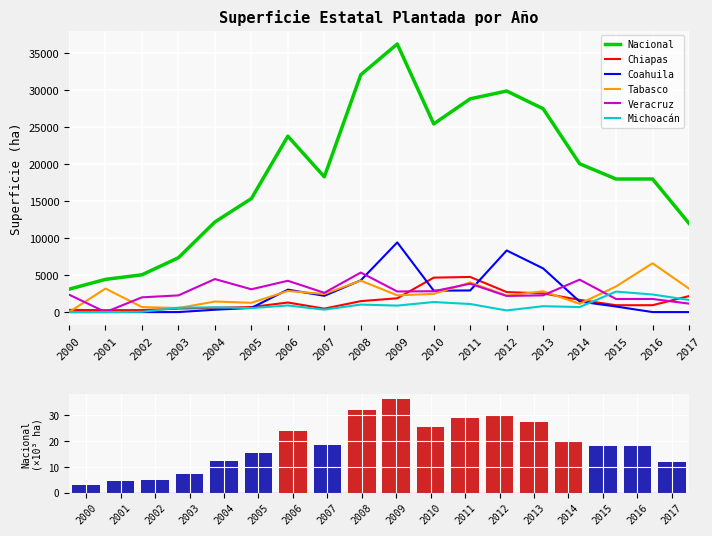

What is the total value across all series at 2007?

26343.9